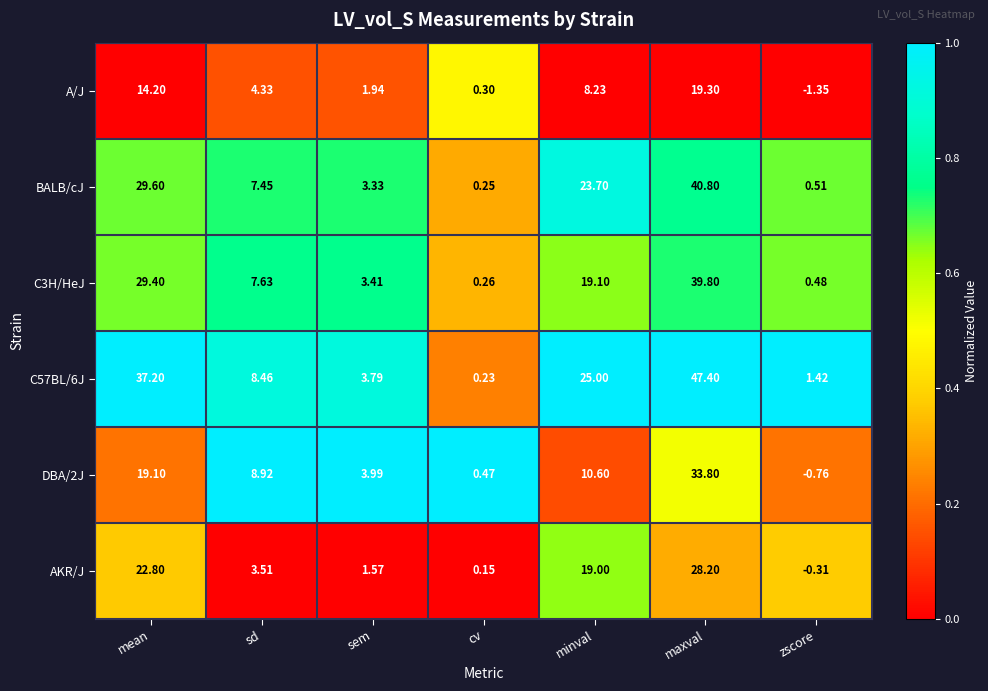

At which category does the chart reach its minimum across all series?

zscore